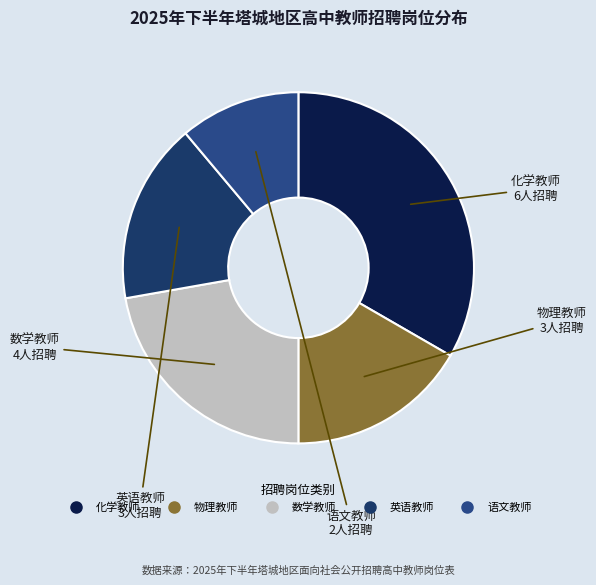

Which slice is the largest?

化学教师